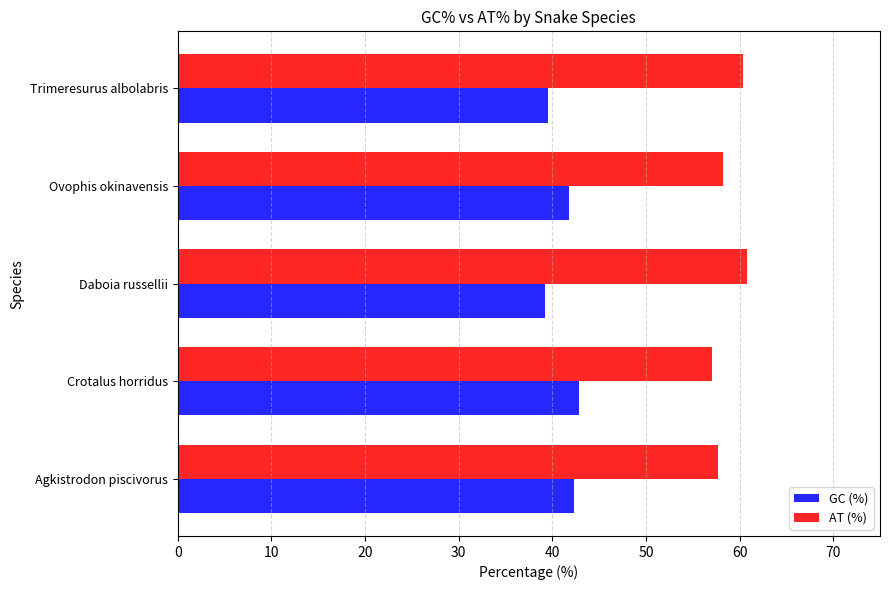

What is the average value of the AT (%) series?

58.8